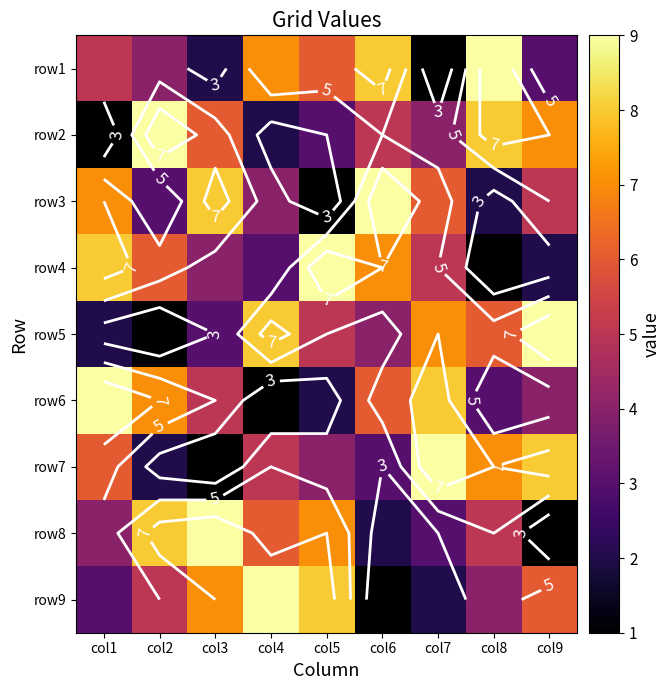

How many row7 values are between 3 and 7?

5